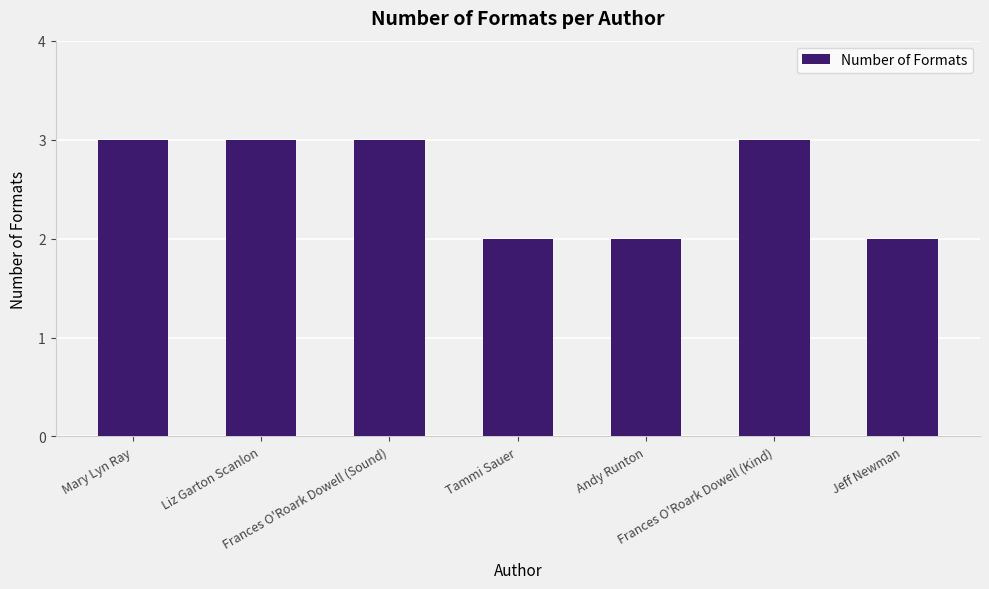

Reading right to left, what are all the values shown in this chart?

2	3	2	2	3	3	3